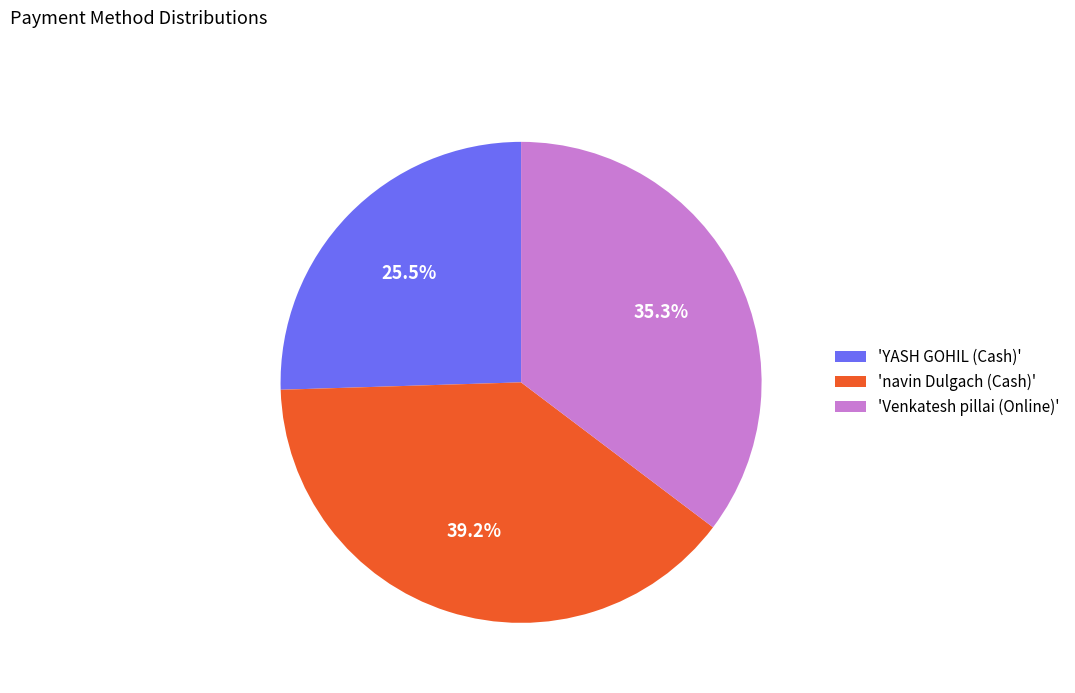

Rank the categories by value from lowest to highest.

'YASH GOHIL (Cash)', 'Venkatesh pillai (Online)', 'navin Dulgach (Cash)'